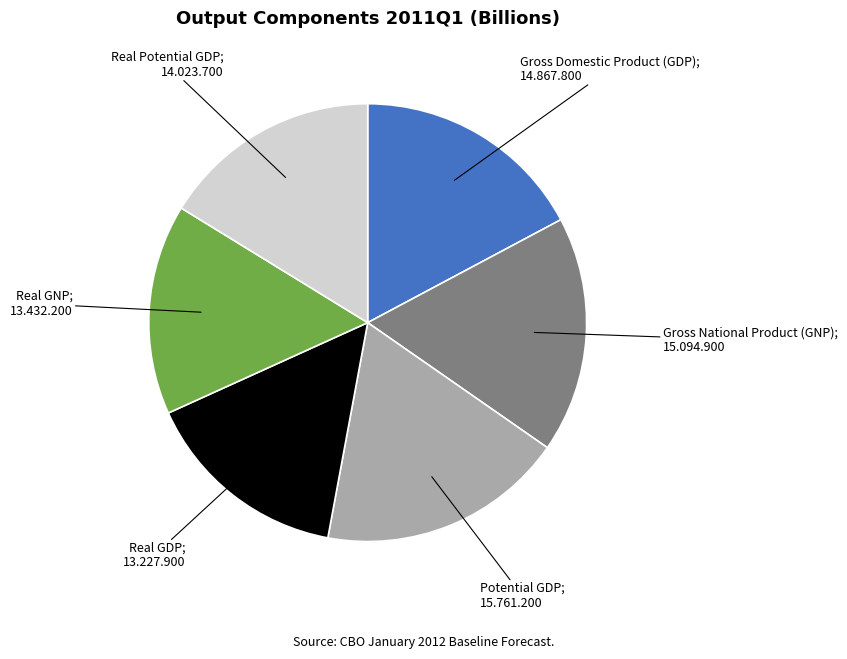

Is there any slice that represents more than half of the pie?

No